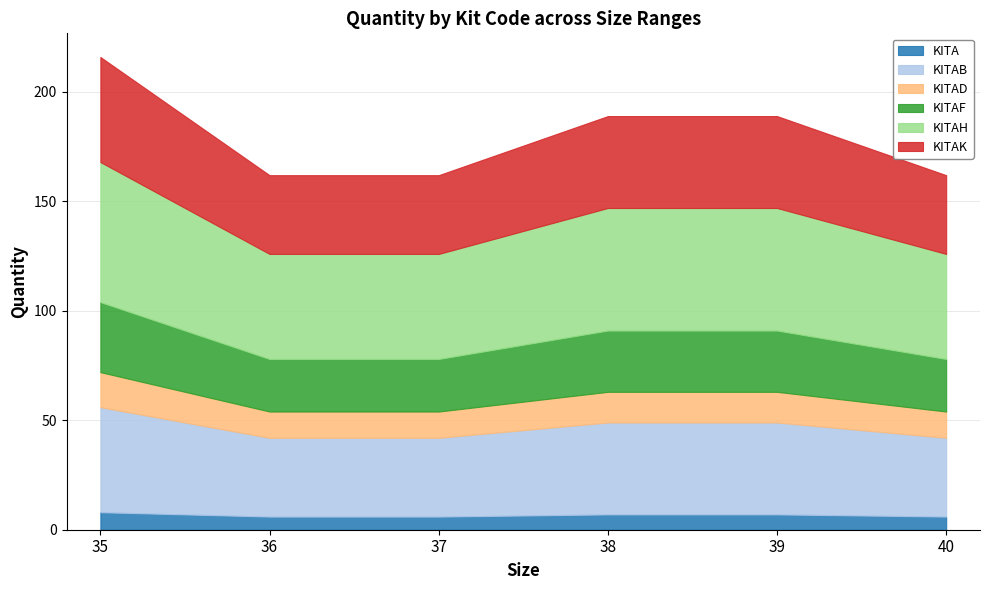

Which category has the highest value in the KITAK series?

35